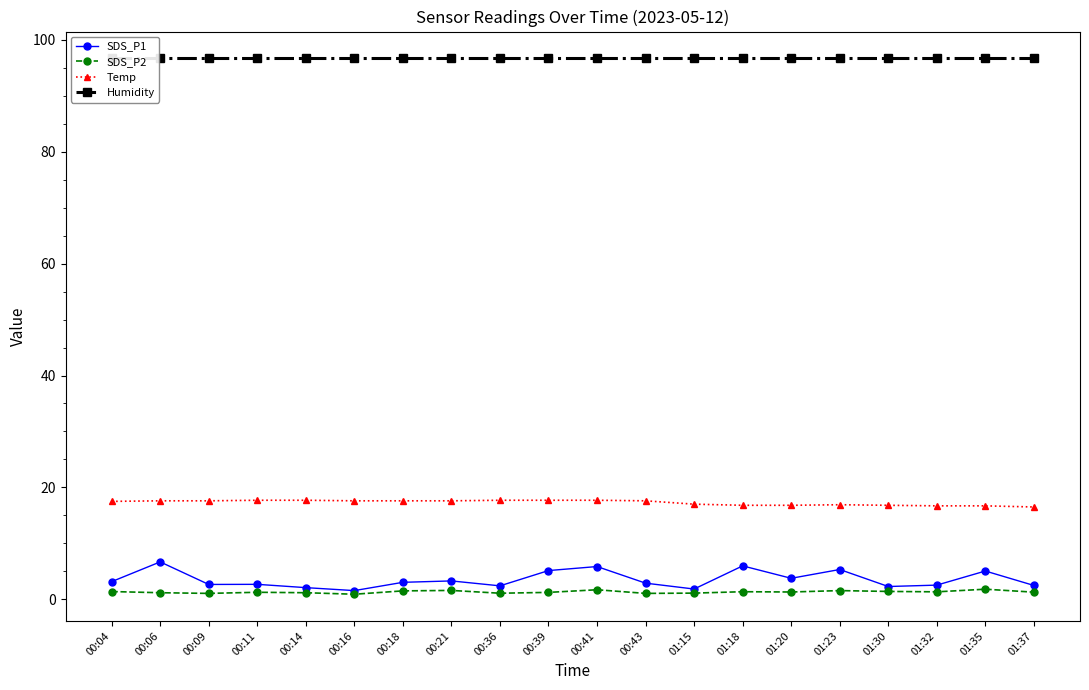

Reading right to left, transcribe all the data shown in this chart.

SDS_P1: 01:37=2.5	01:35=5.0	01:32=2.5	01:30=2.3	01:23=5.3	01:20=3.8	01:18=6.0	01:15=1.8	00:43=2.9	00:41=5.8	00:39=5.1	00:36=2.4	00:21=3.3	00:18=3.0	00:16=1.6	00:14=2.1	00:11=2.7	00:09=2.6	00:06=6.7	00:04=3.1
SDS_P2: 01:37=1.3	01:35=1.8	01:32=1.3	01:30=1.4	01:23=1.6	01:20=1.3	01:18=1.4	01:15=1.1	00:43=1.1	00:41=1.7	00:39=1.2	00:36=1.1	00:21=1.6	00:18=1.5	00:16=0.9	00:14=1.2	00:11=1.2	00:09=1.1	00:06=1.2	00:04=1.4
Temp: 01:37=16.5	01:35=16.7	01:32=16.7	01:30=16.8	01:23=16.9	01:20=16.8	01:18=16.8	01:15=17.0	00:43=17.6	00:41=17.7	00:39=17.7	00:36=17.7	00:21=17.6	00:18=17.6	00:16=17.6	00:14=17.7	00:11=17.7	00:09=17.6	00:06=17.6	00:04=17.5
Humidity: 01:37=96.7	01:35=96.7	01:32=96.7	01:30=96.7	01:23=96.7	01:20=96.7	01:18=96.7	01:15=96.7	00:43=96.7	00:41=96.7	00:39=96.7	00:36=96.7	00:21=96.7	00:18=96.7	00:16=96.7	00:14=96.7	00:11=96.7	00:09=96.7	00:06=96.7	00:04=96.7